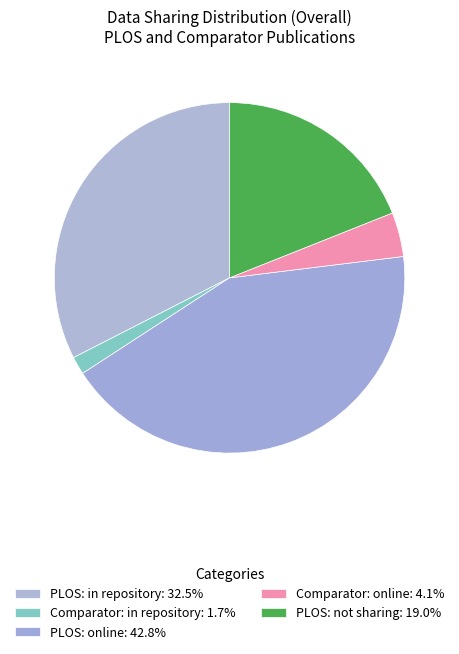

Count the number of slices in the pie.

5